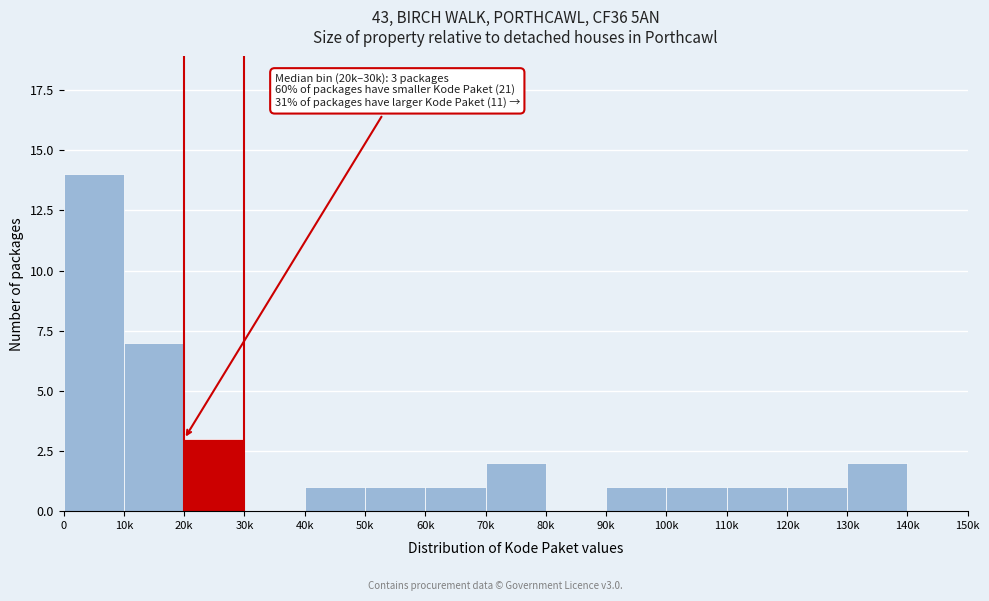

Reading left to right, transcribe all the data shown in this chart.

0=14	10k=7	20k=3	30k=0	40k=1	50k=1	60k=1	70k=2	80k=0	90k=1	100k=1	110k=1	120k=1	130k=2	140k=0